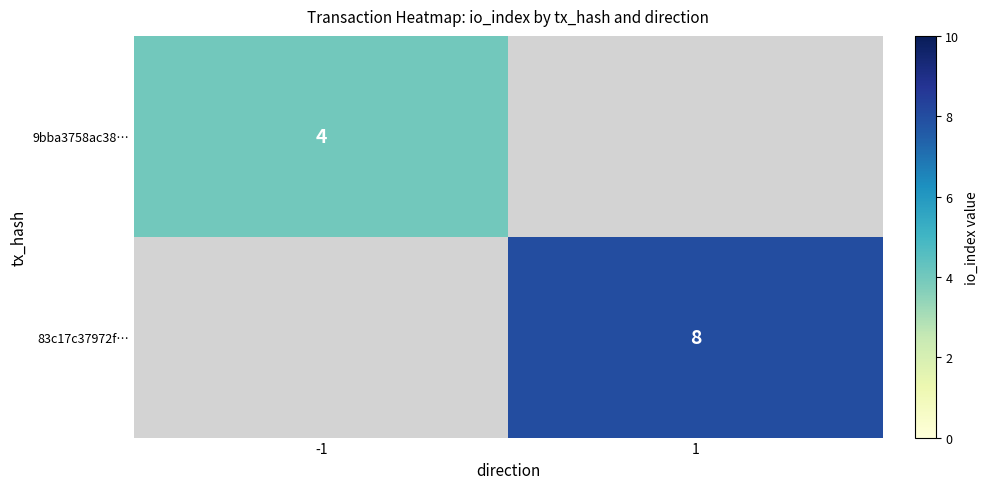

Is the value of 9bba3758ac38… at -1 greater than the value of 83c17c37972f… at 1?

No